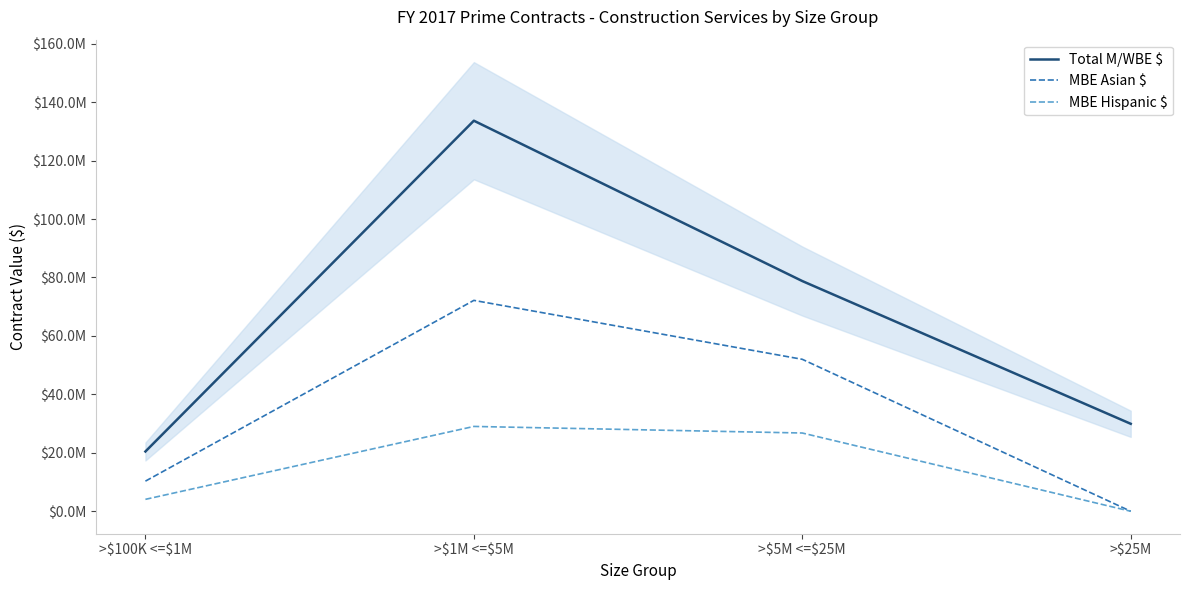

What is the sum of the MBE Hispanic $ values at >$1M <=\$5M and >$25M?

29029784.2